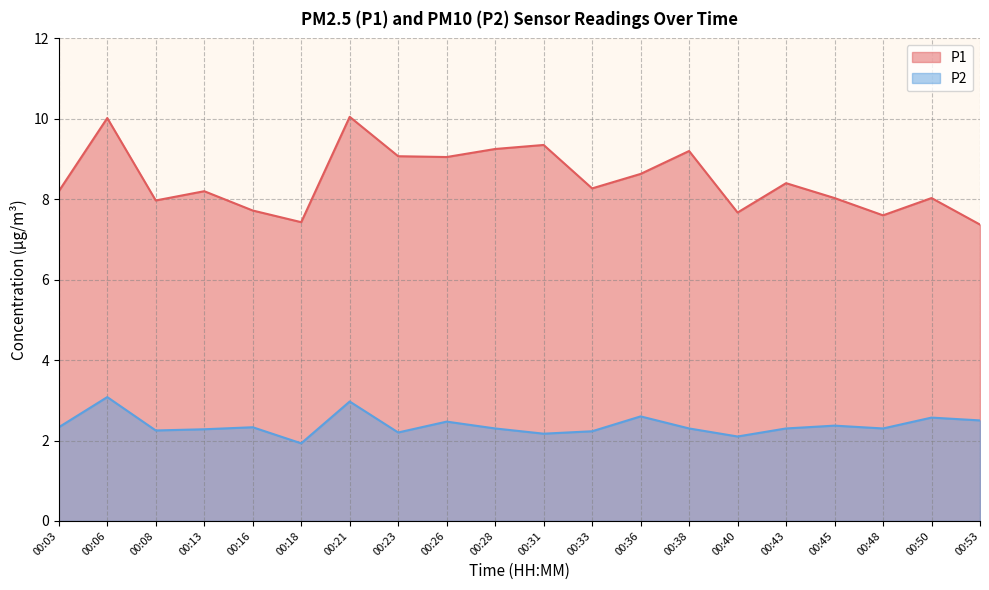

How many lines are shown in the chart?

2